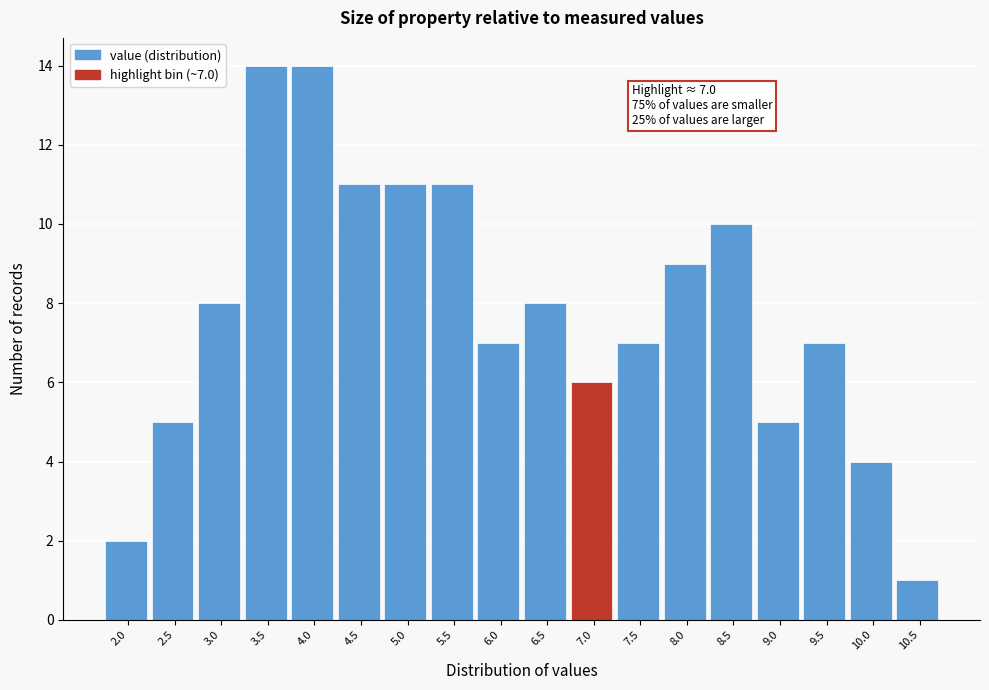

Reading left to right, transcribe all the data shown in this chart.

2	5	8	14	14	11	11	11	7	8	6	7	9	10	5	7	4	1